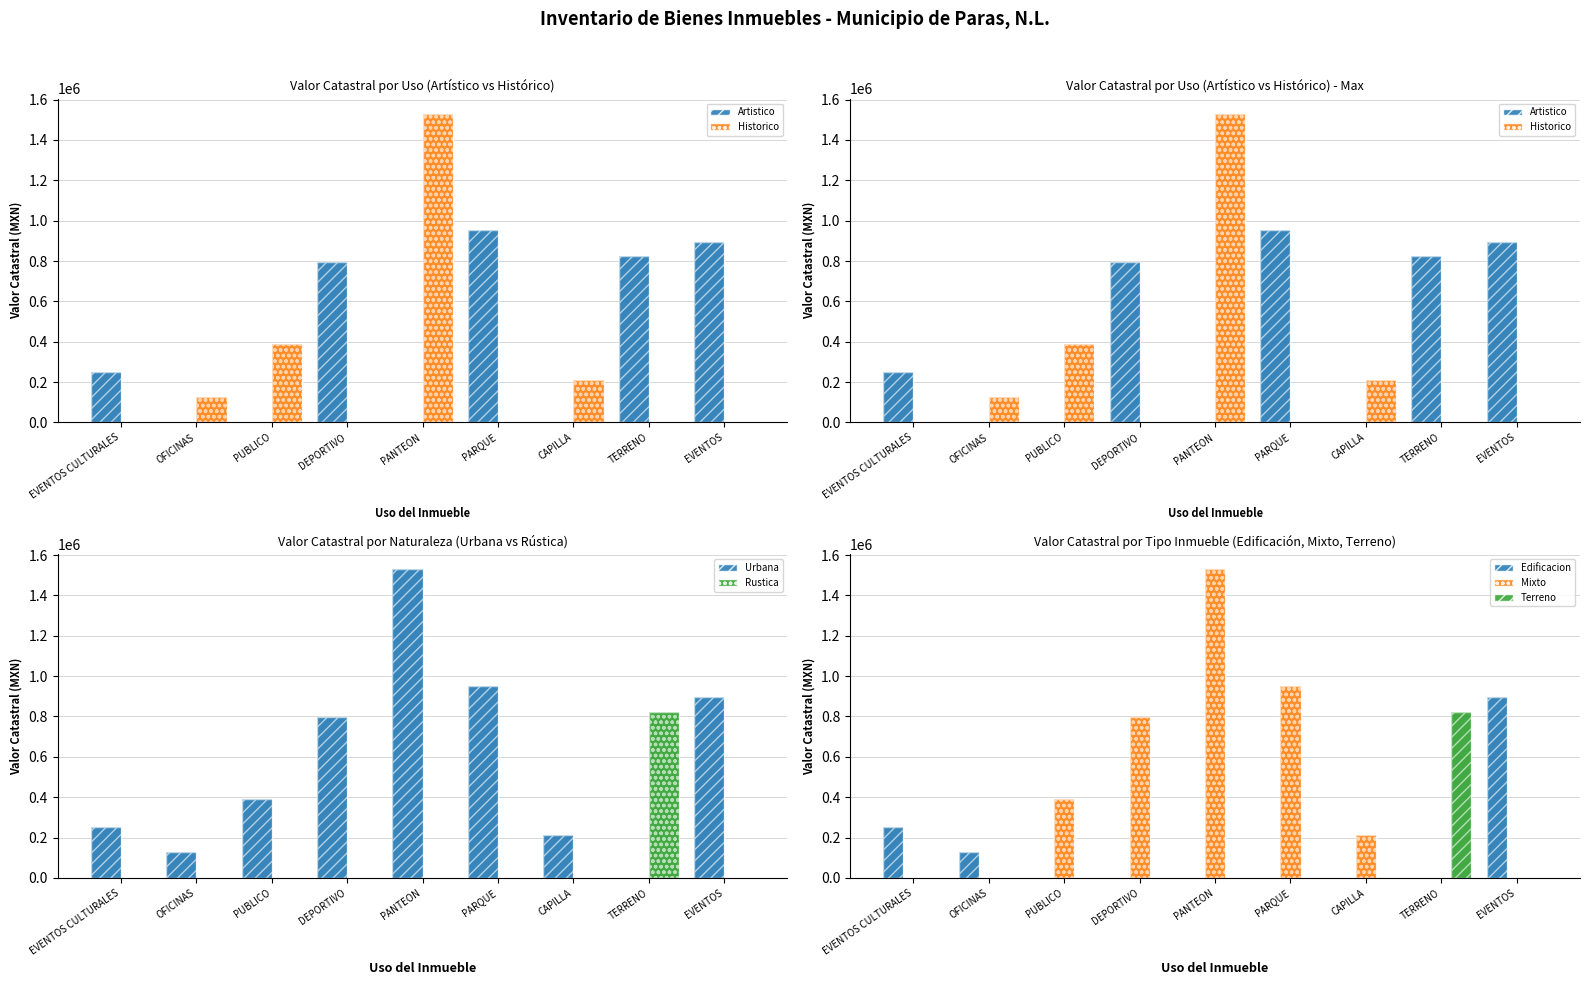

Reading left to right, extract all data points from this chart.

251524	127439	389430	796886	1528307	951909	211585	824331	896294